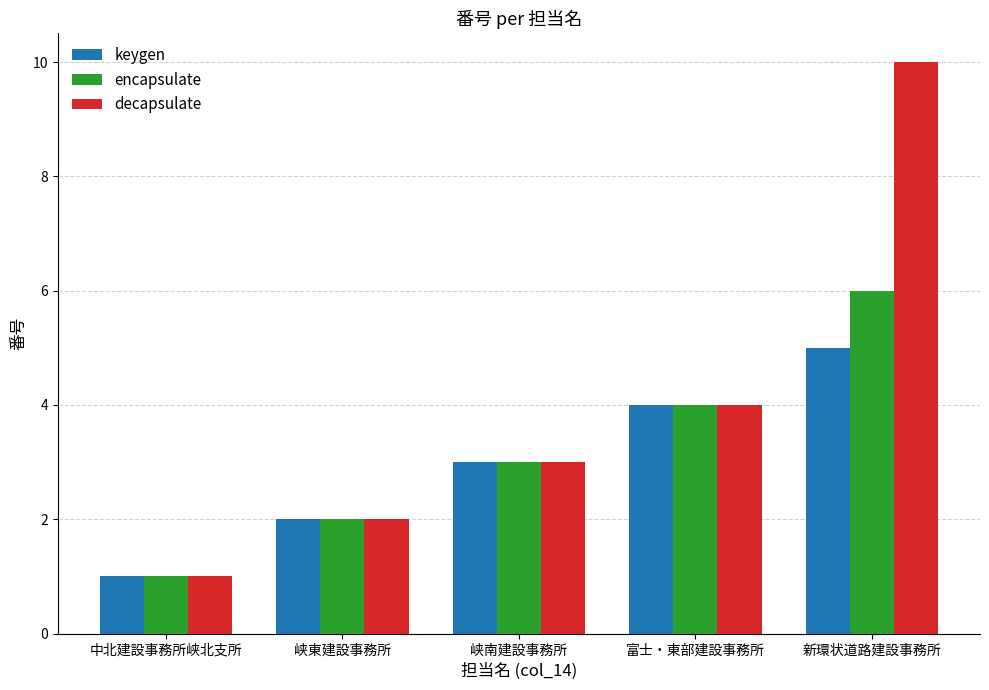

At which label is decapsulate closest to 5?

富士・東部建設事務所